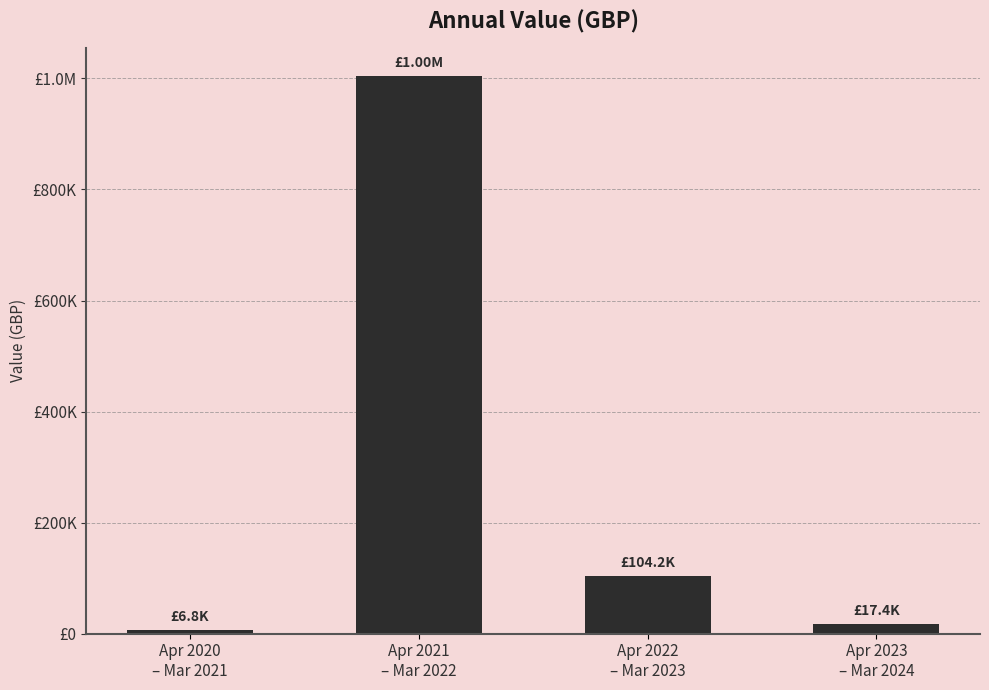

Does the chart contain stacked bars?

No